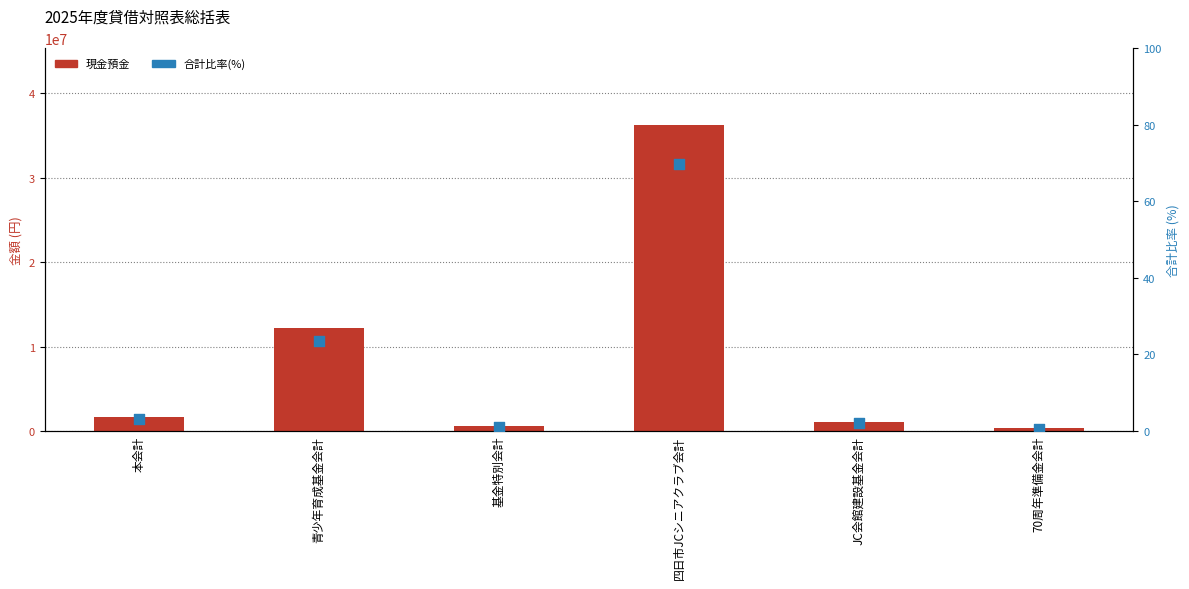

Which series reaches the minimum Y coordinate?

合計比率(%)